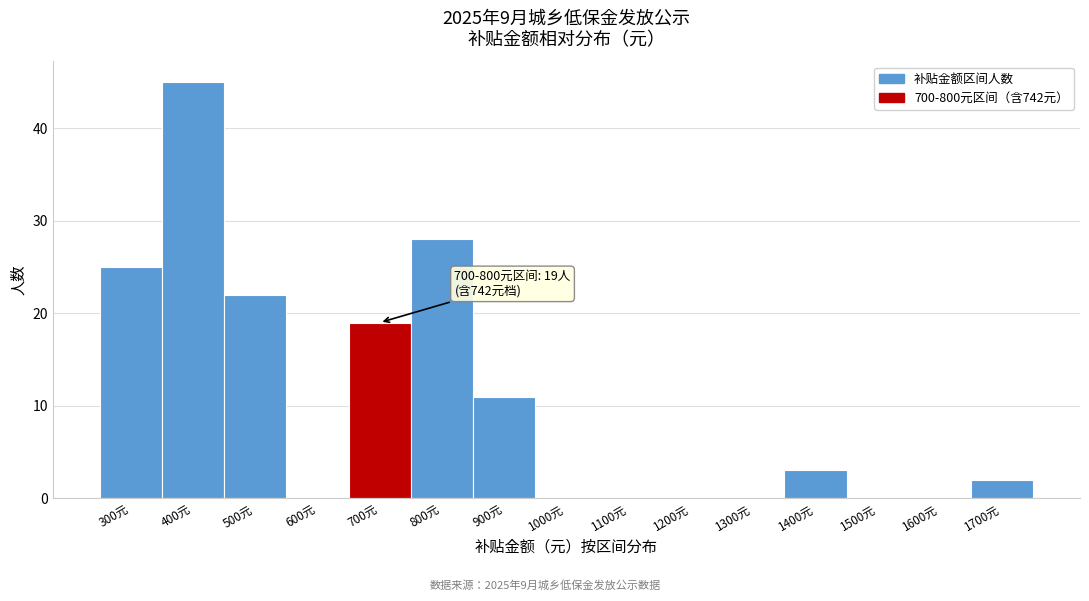

Reading right to left, extract all data points from this chart.

1700元=2	1600元=0	1500元=0	1400元=3	1300元=0	1200元=0	1100元=0	1000元=0	900元=11	800元=28	700元=19	600元=0	500元=22	400元=45	300元=25